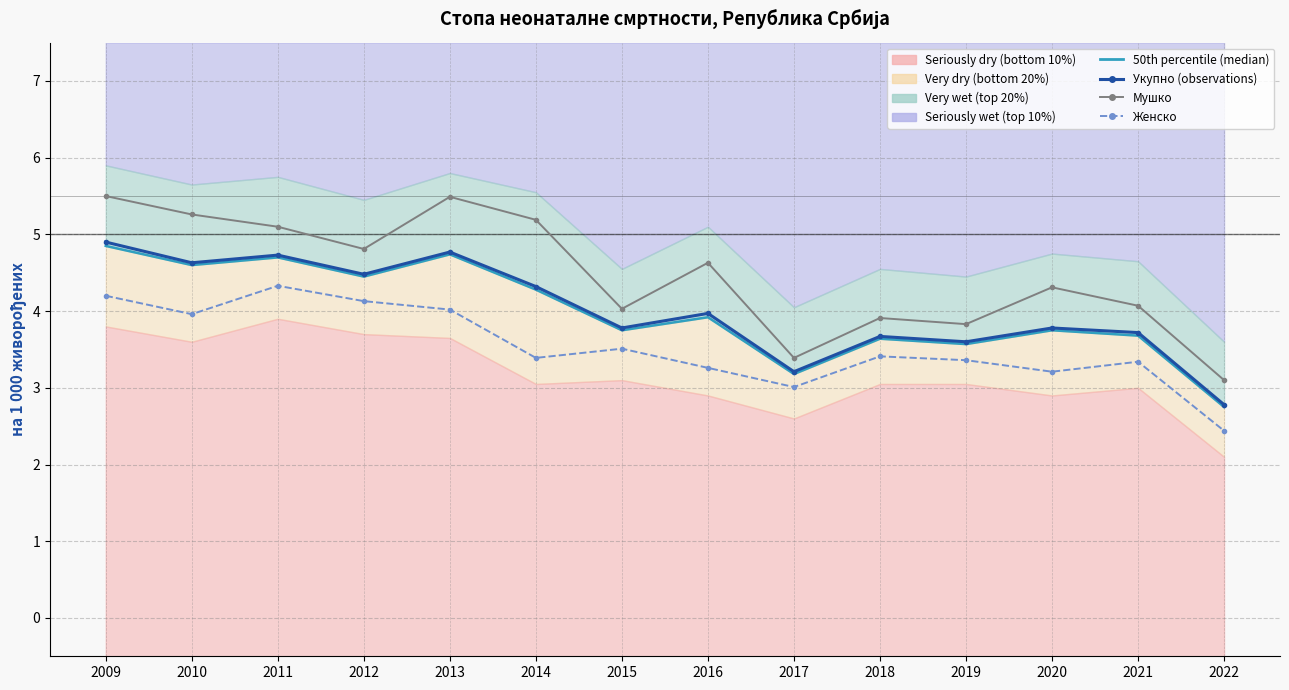

True or false: Мушко has a value of 3.4 at 2017.

True